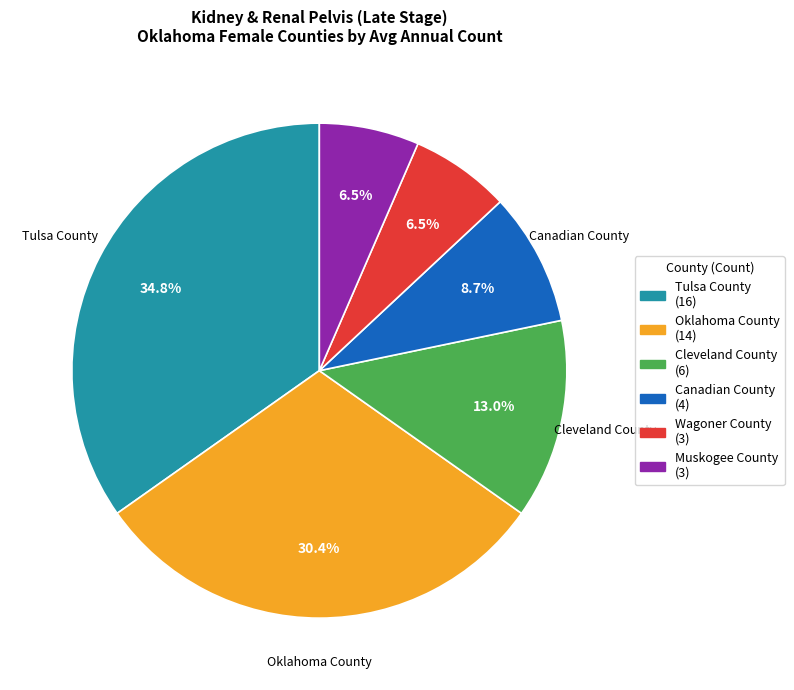

To the nearest percent, what is the average slice percentage?

17%